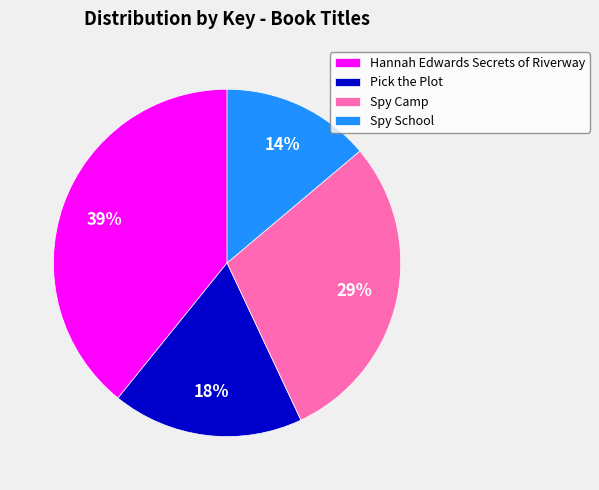

Does any single category account for the majority?

No